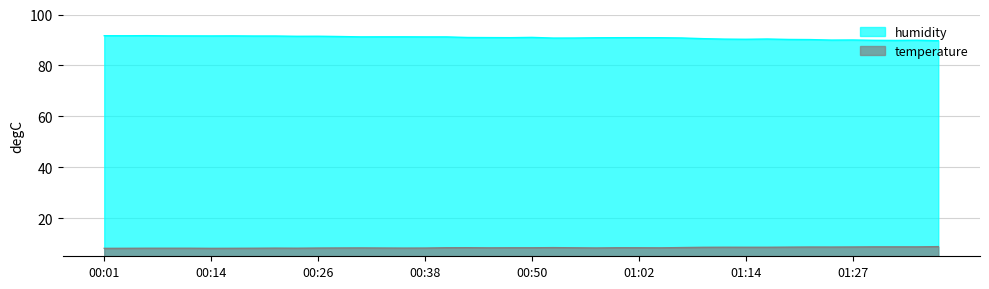

What is the spread (max minus min) of values at 01:24?

81.3